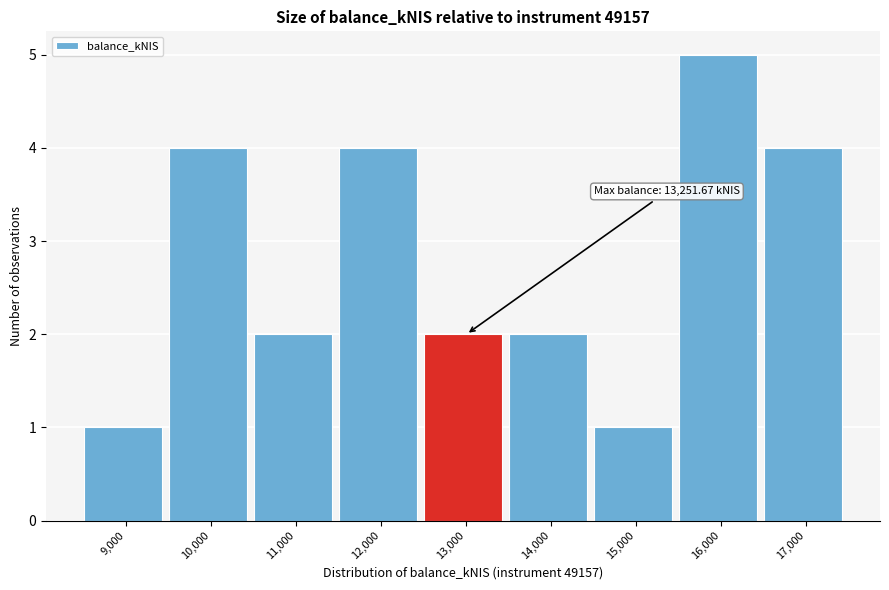

Reading left to right, extract all data points from this chart.

9,000=1	10,000=4	11,000=2	12,000=4	13,000=2	14,000=2	15,000=1	16,000=5	17,000=4